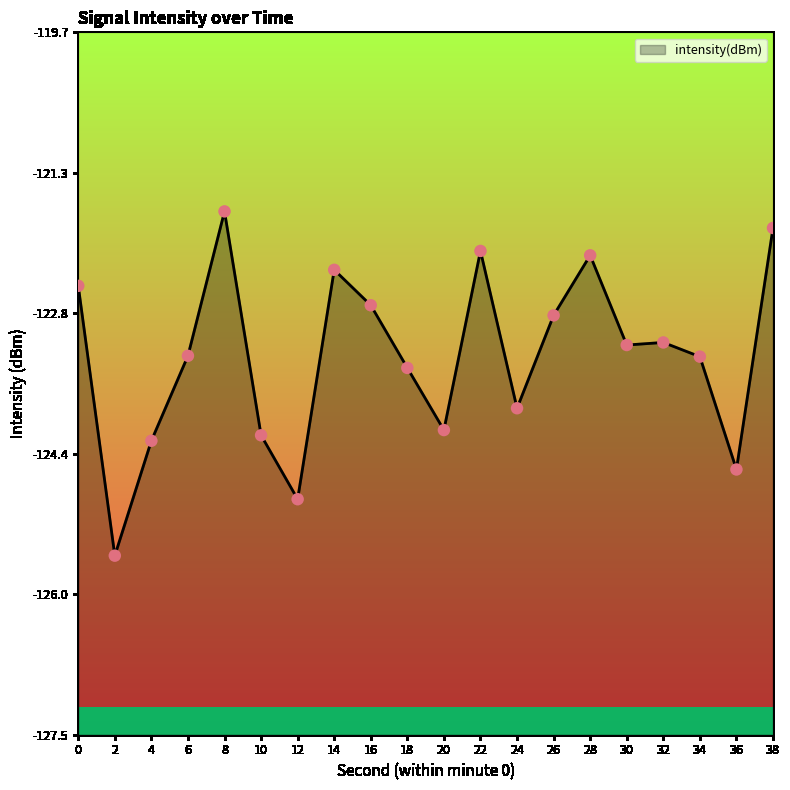

What is the change in value from 10 to 30?

+1.0